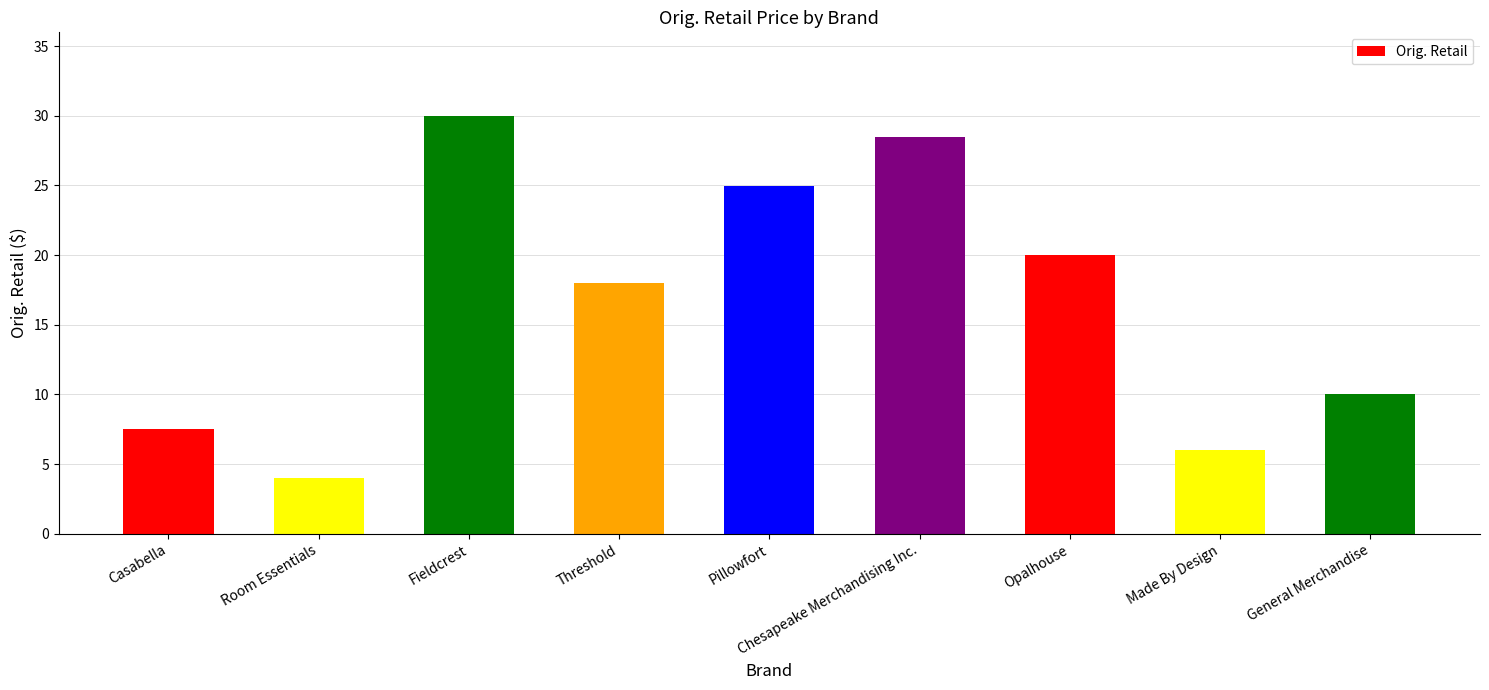

What is the label of the 1st bar from the left?

Casabella